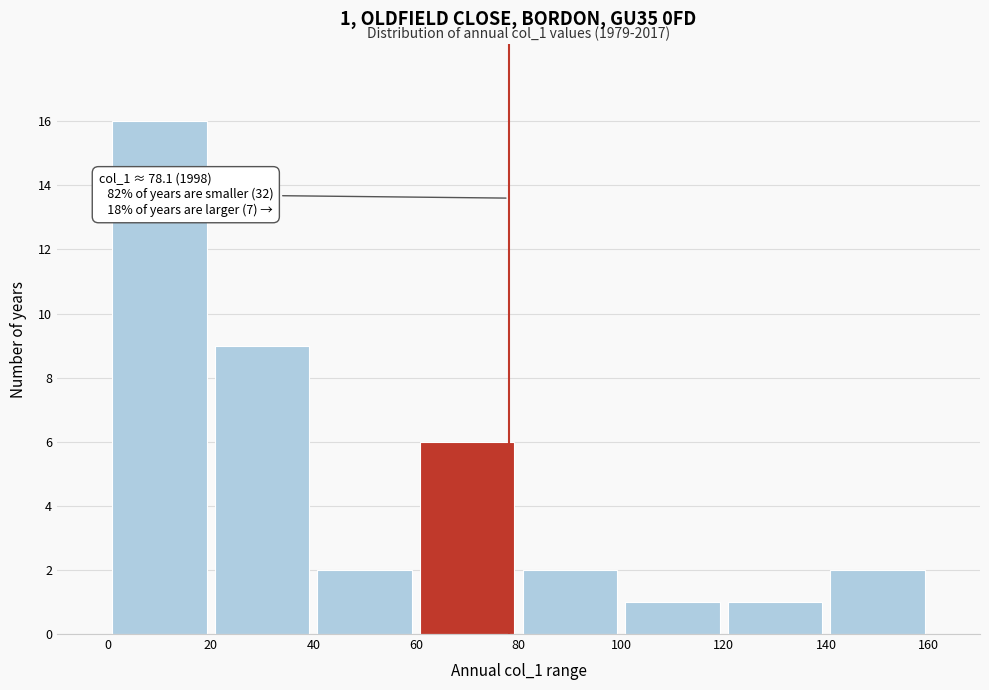

Which range on the x-axis has the tallest bar?

0 to 20